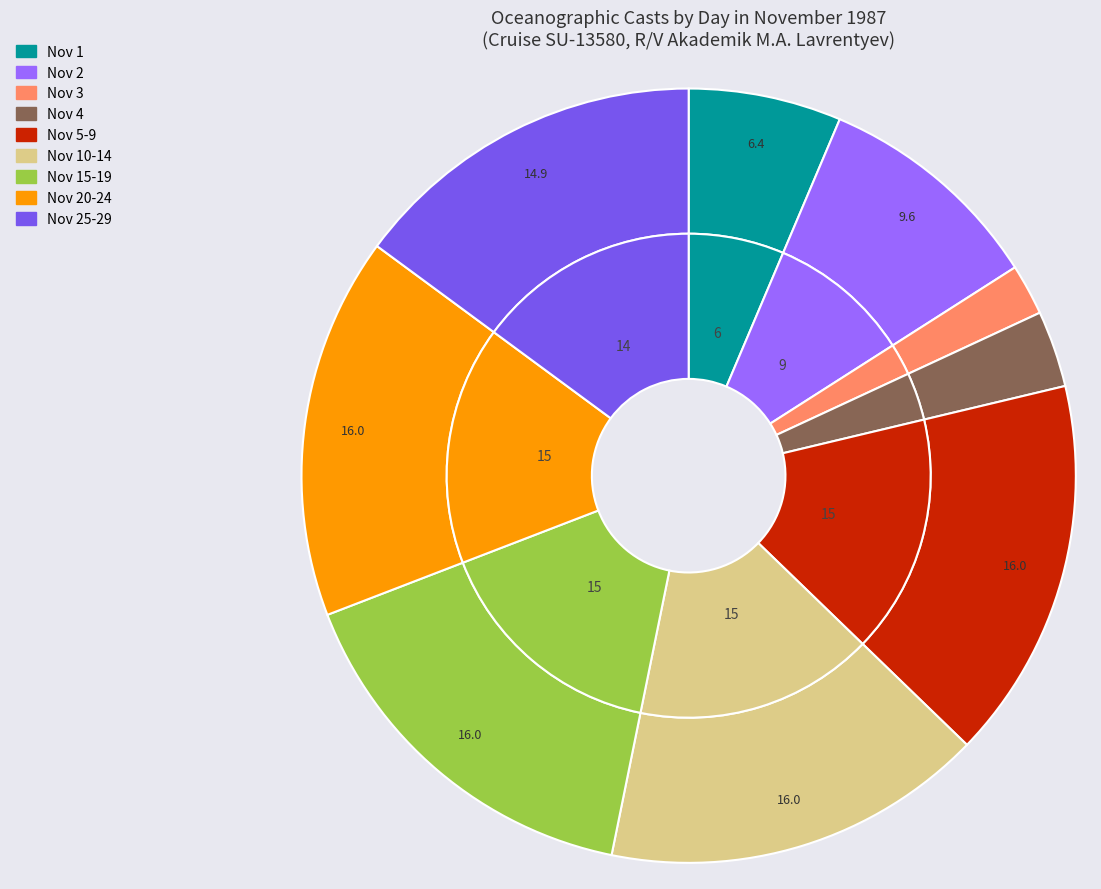

Does any single category account for the majority?

Yes